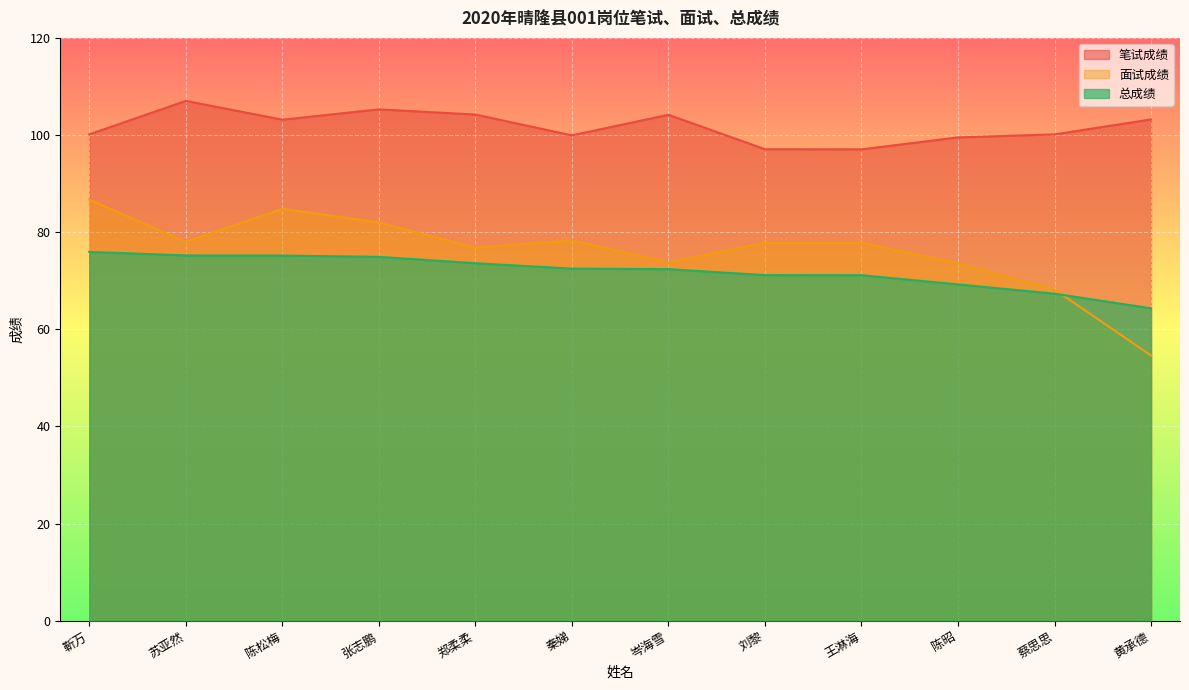

What is the minimum value for 面试成绩?

54.6